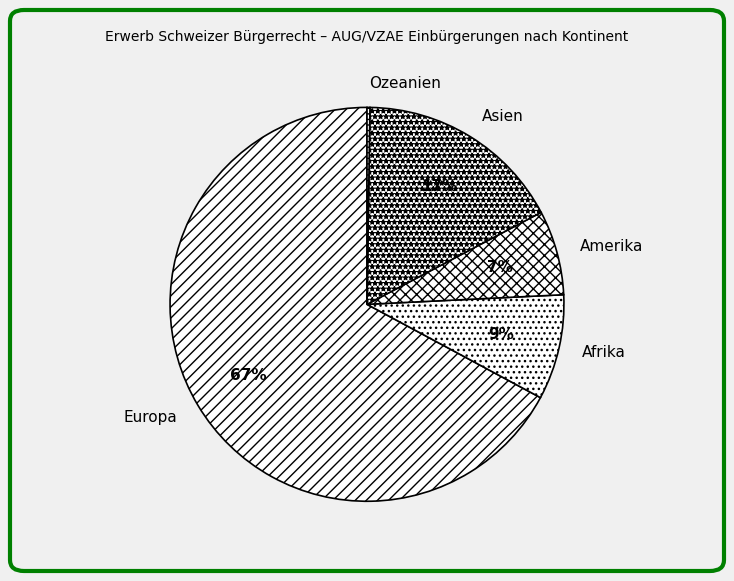

Which category accounts for the majority?

Europa